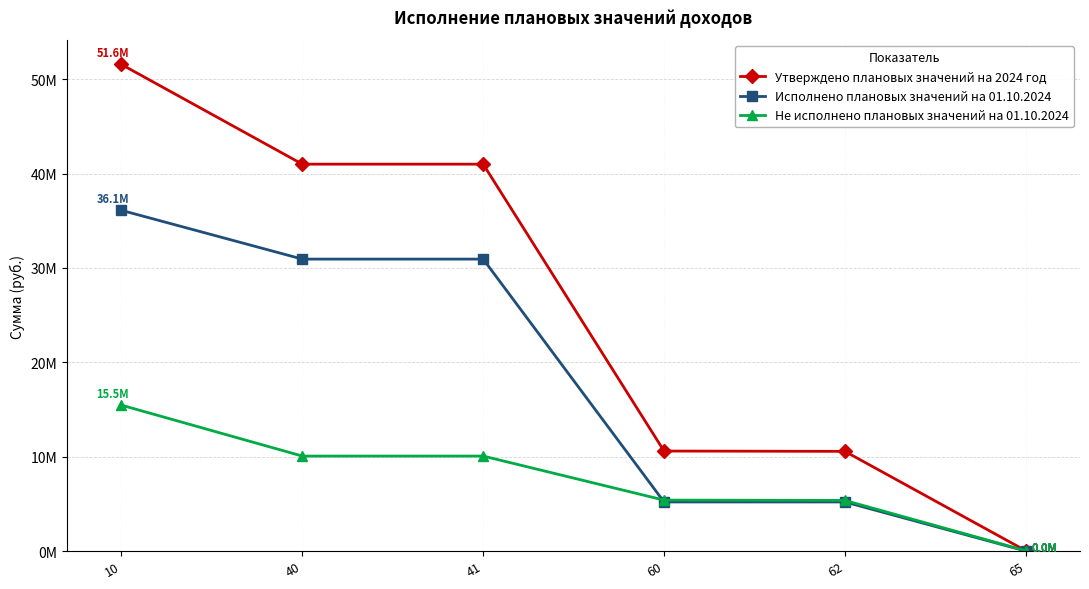

Does the chart have visible grid lines?

Yes